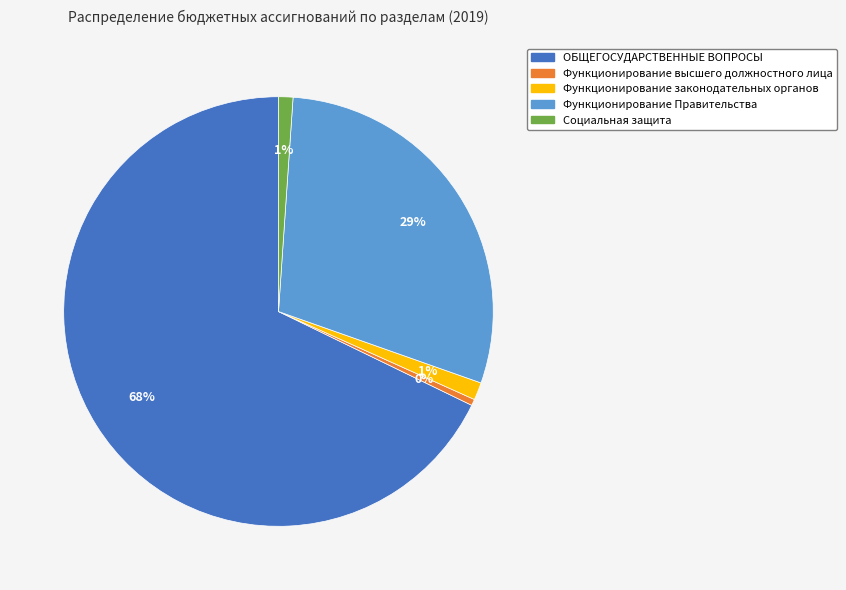

Combined, do Функционирование Правительства and Функционирование высшего должностного лица account for over 50%?

No